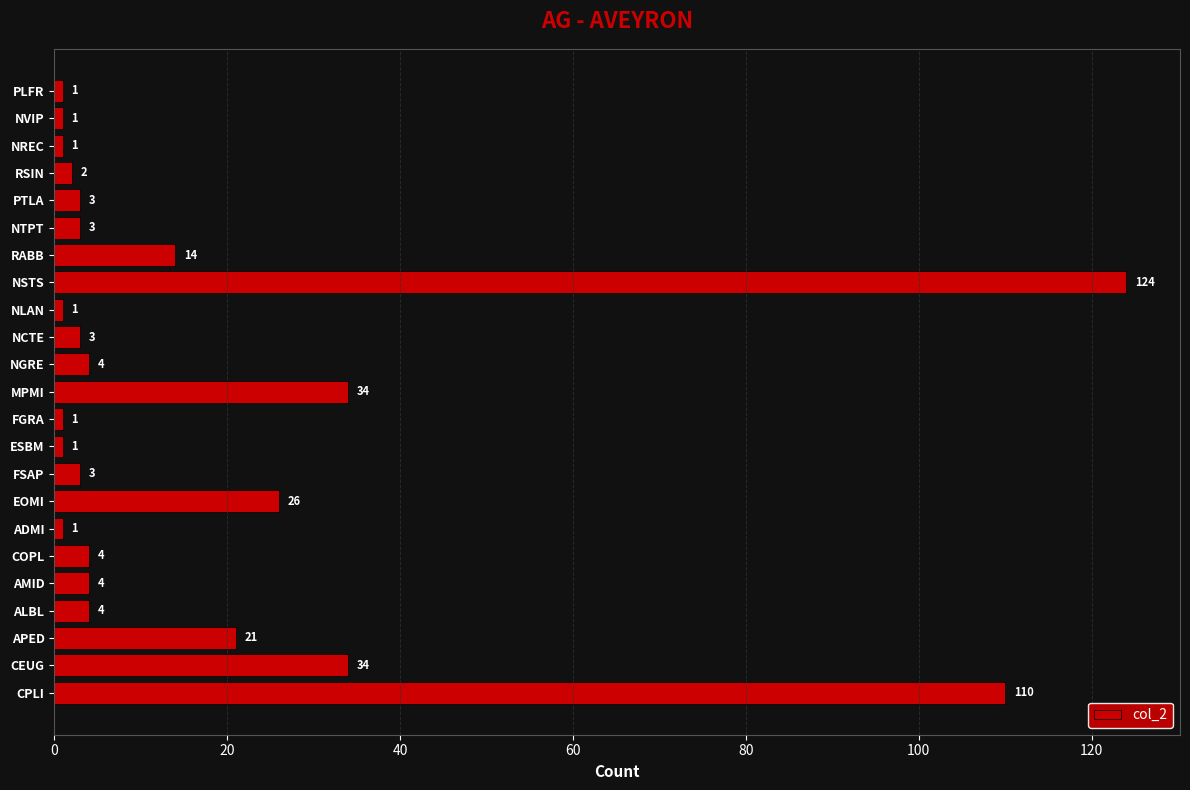

What is the maximum value shown in the chart?

124